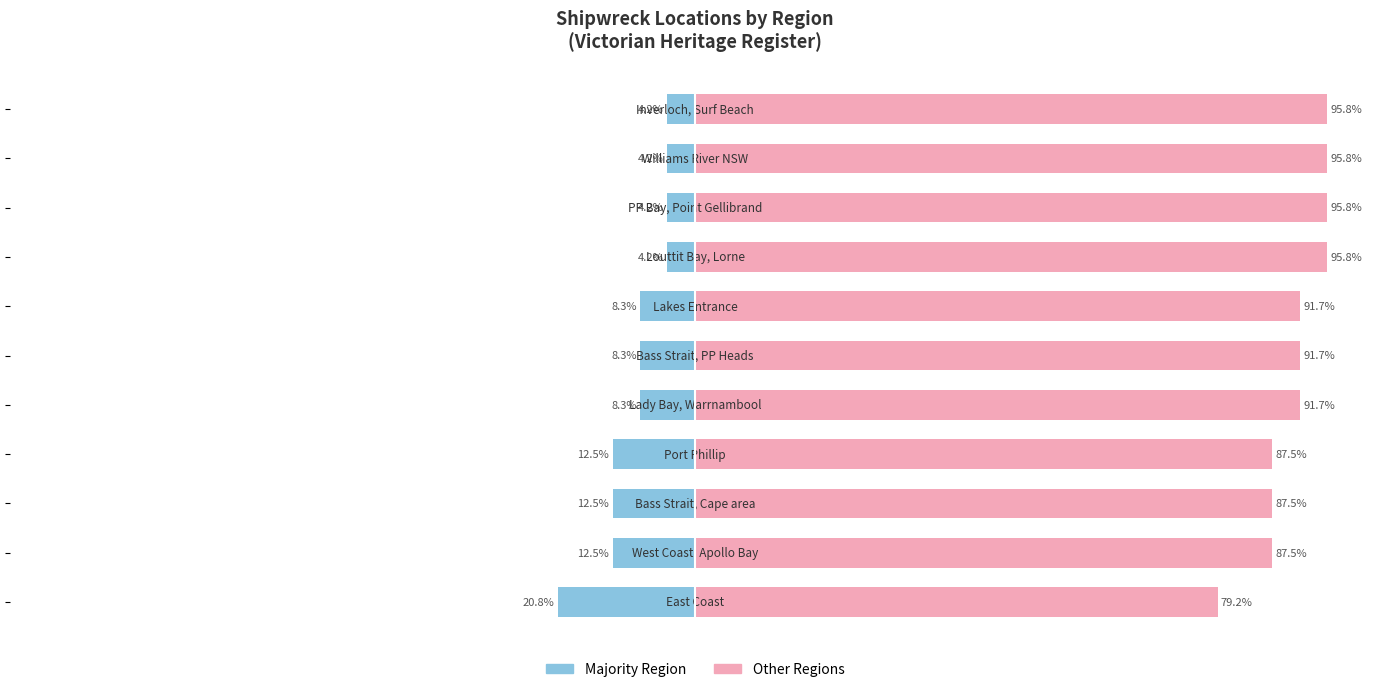

The Majority Region series shows -20.8 at 0. True or false?

True